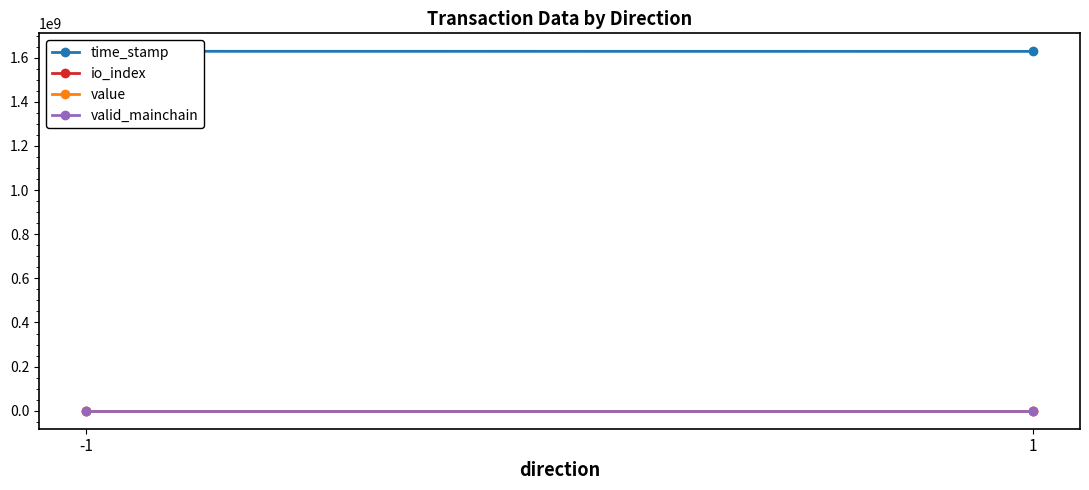

What value does the value series have at -1?

19.1